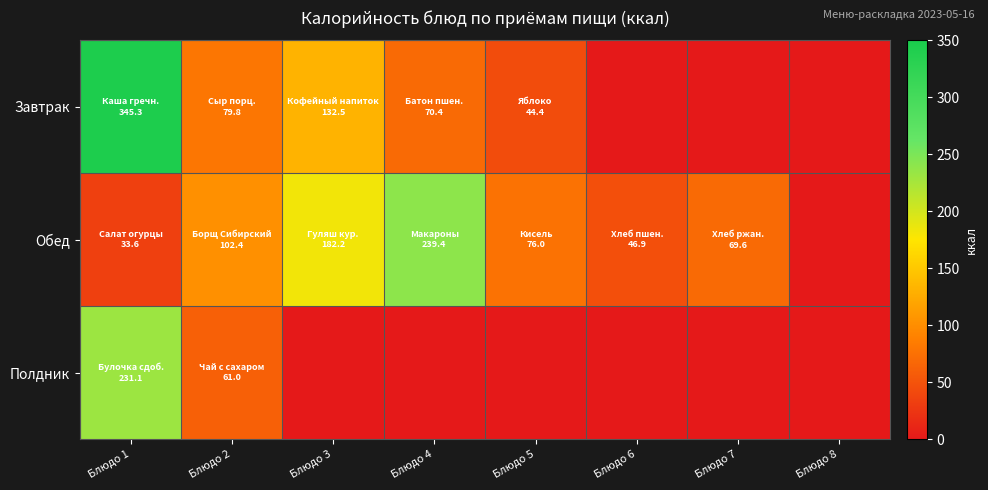

What is the spread (max minus min) of values at Блюдо 2?

41.4